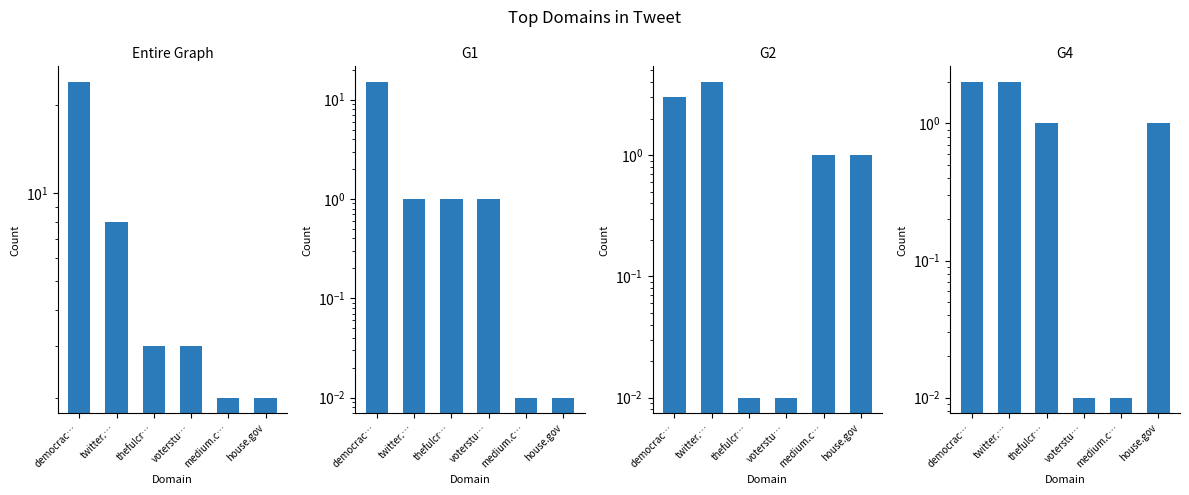

Reading left to right, what are all the values shown in this chart?

Entire Graph Count: 24.0	8.0	3.0	3.0	2.0	2.0
G1 Count: 15.0	1.0	1.0	1.0	0.0	0.0
G2 Count: 3.0	4.0	0.0	0.0	1.0	1.0
G4 Count: 2.0	2.0	1.0	0.0	0.0	1.0